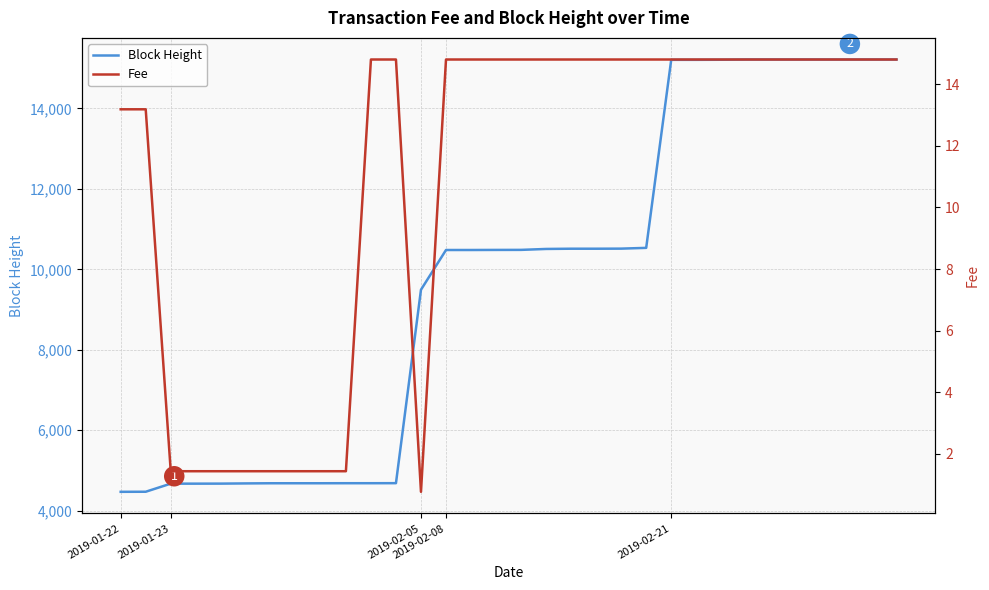

True or false: Fee and Block Height cross at least once.

False